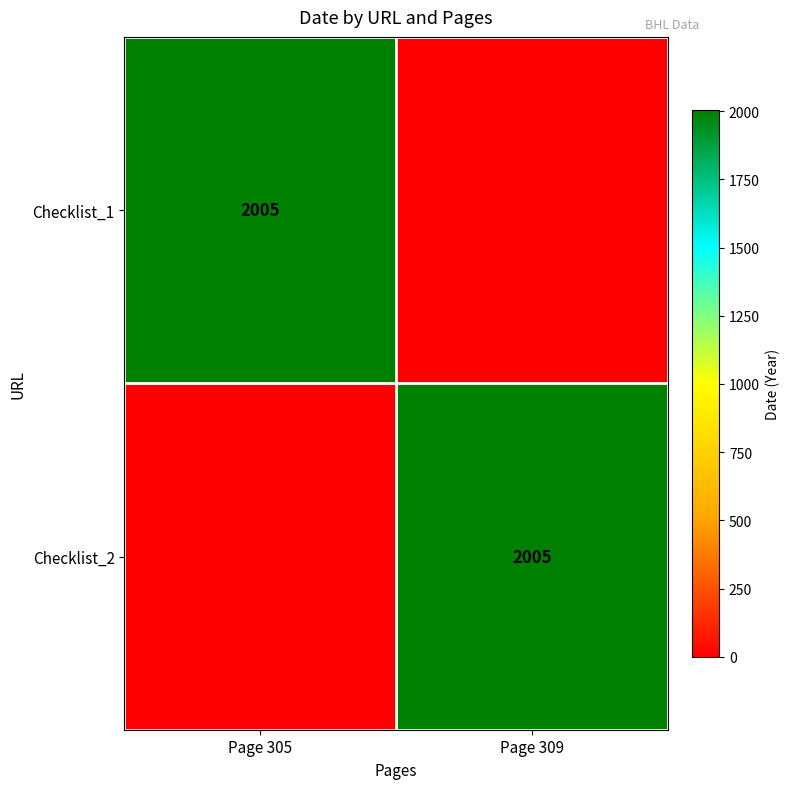

What is the total value across all series at Page 305?

2005